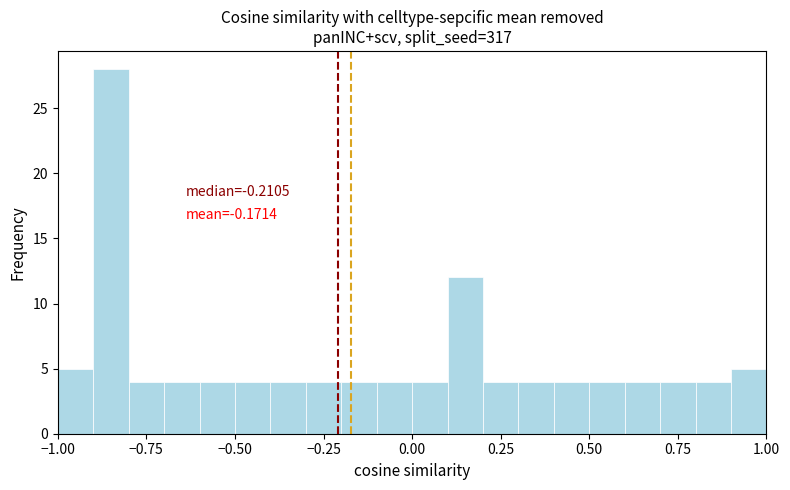

Around what value on the x-axis is the tallest bar? Give the approximate position of its centre, as read against the axis.

-0.85